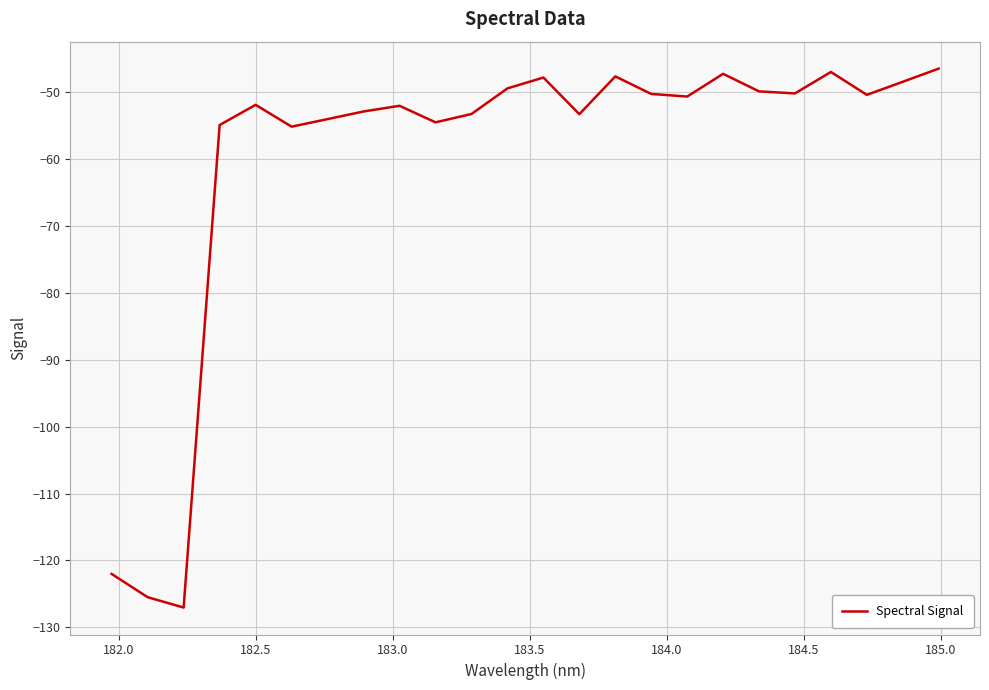

What is the maximum value shown in the chart?

-46.4